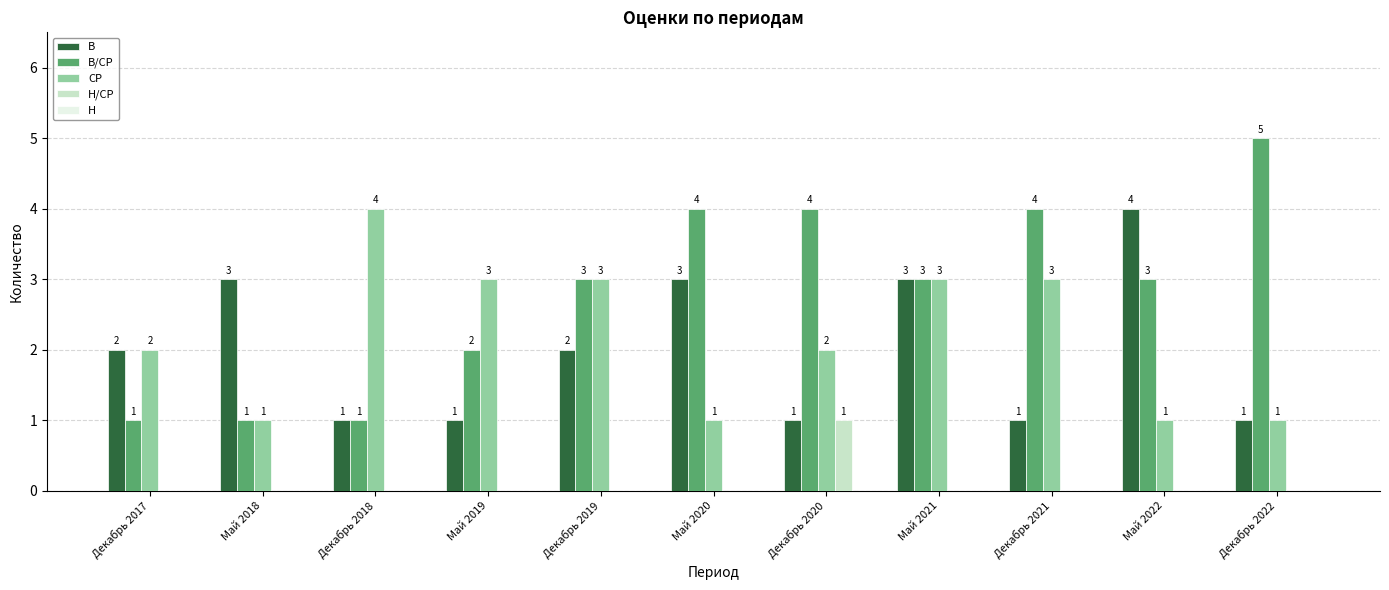

What is the total value across all series at Декабрь 2019?

8